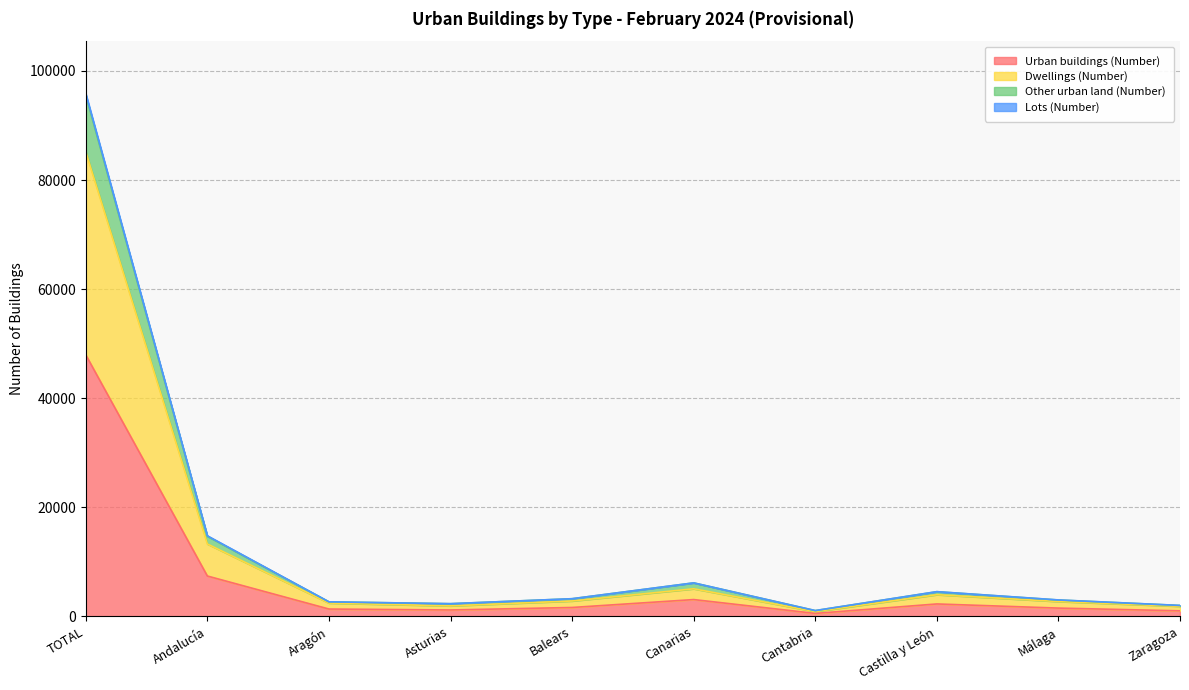

At which category is the sum across all series the highest?

TOTAL